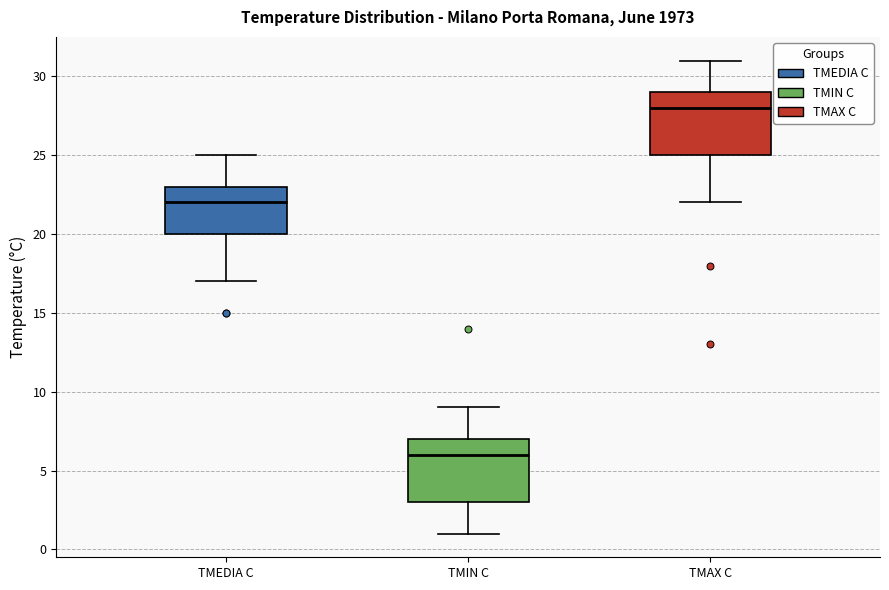

Where does the upper whisker of the box for TMAX C end on the y-axis? The values are not printed on the chart, so give them approximately, as read against the axis.

31